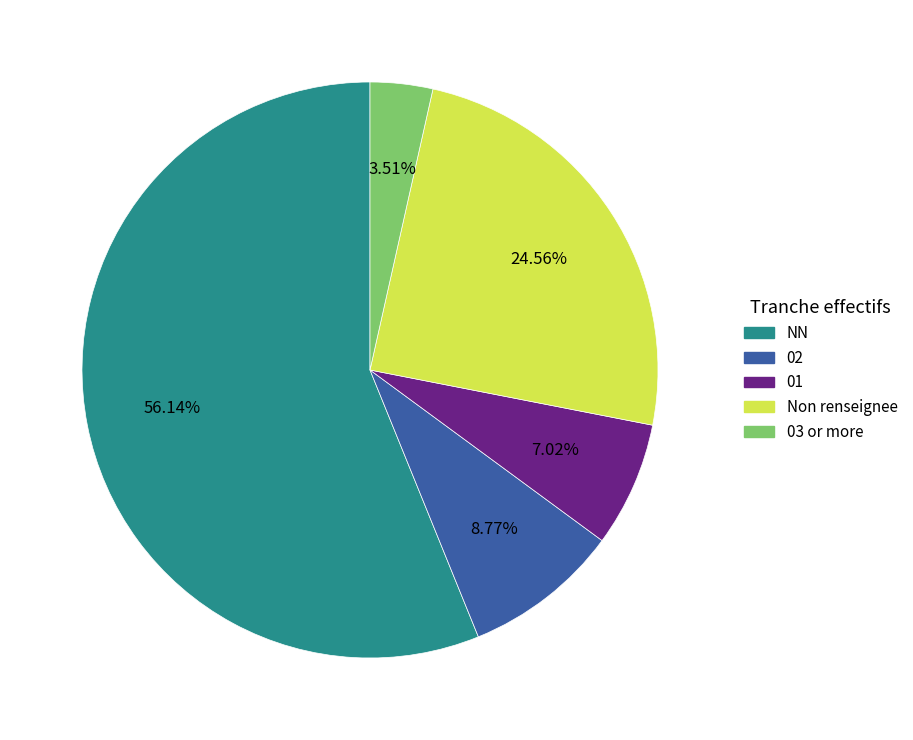

Does any single category account for the majority?

Yes